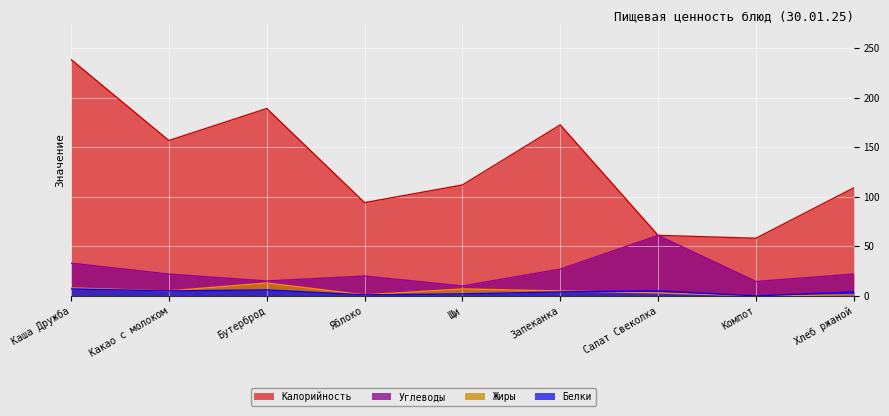

At which label does Белки first exceed 4?

Каша Дружба